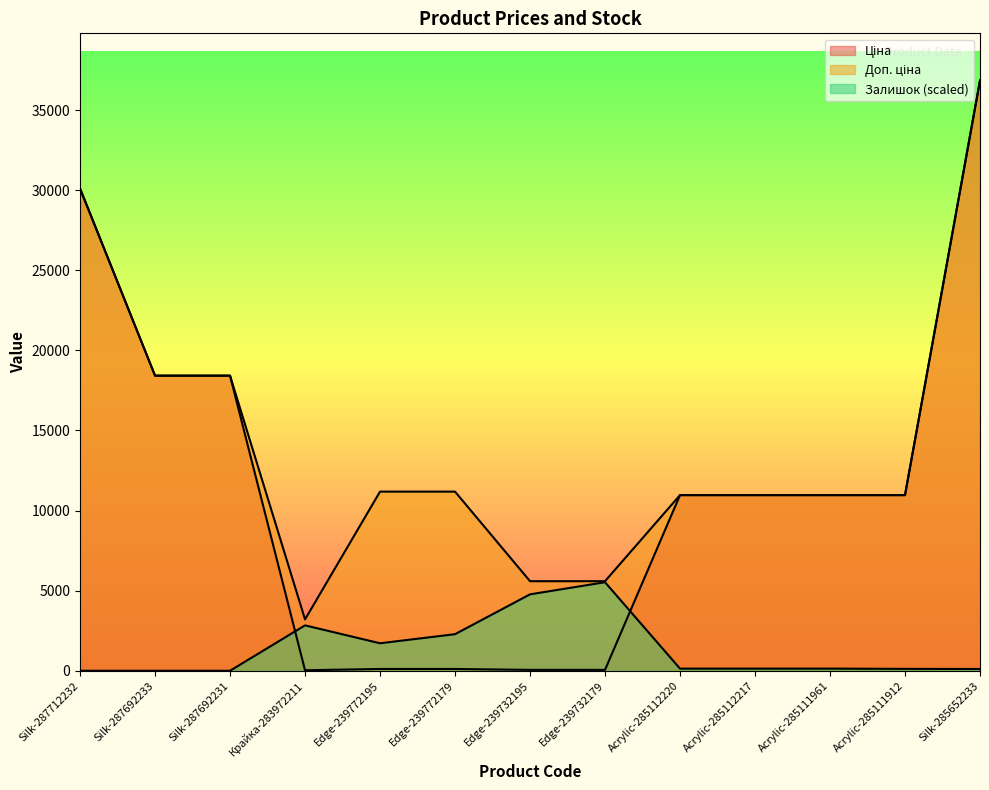

At which category is the sum across all series the highest?

Silk-285652233